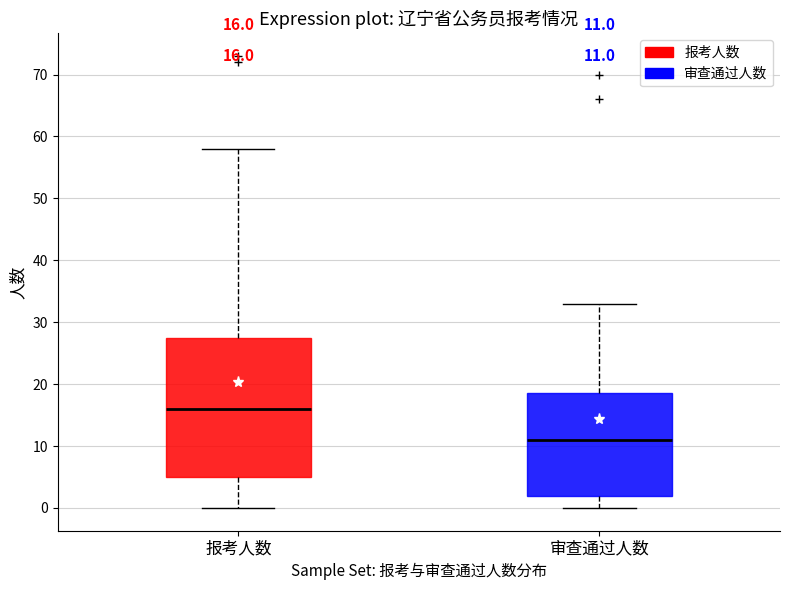

Which box has the highest median line?

报考人数